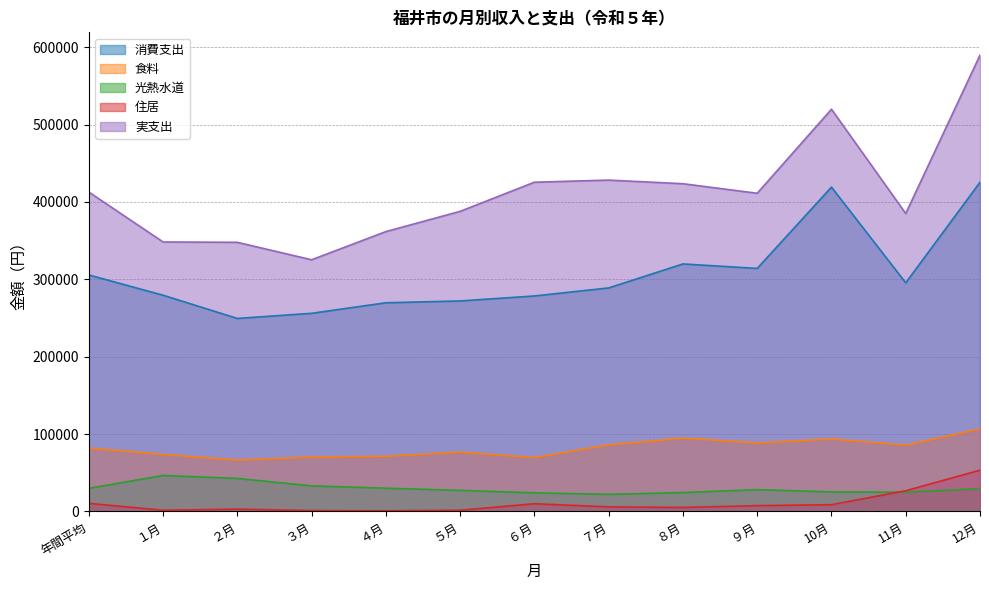

At which category does 光熱水道 reach its first local valley?

７月